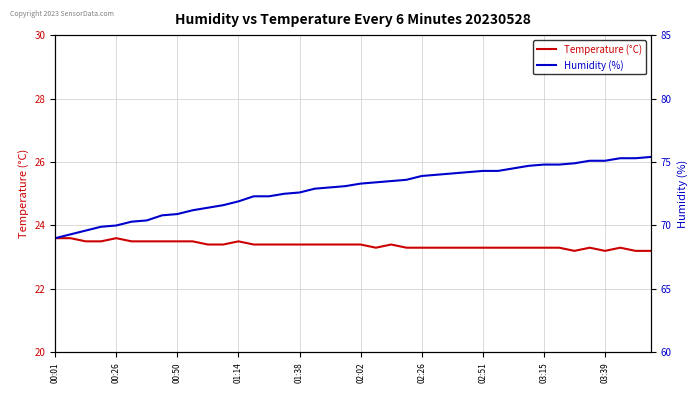

Which series changed the most between 24 and 25?

Humidity (%)